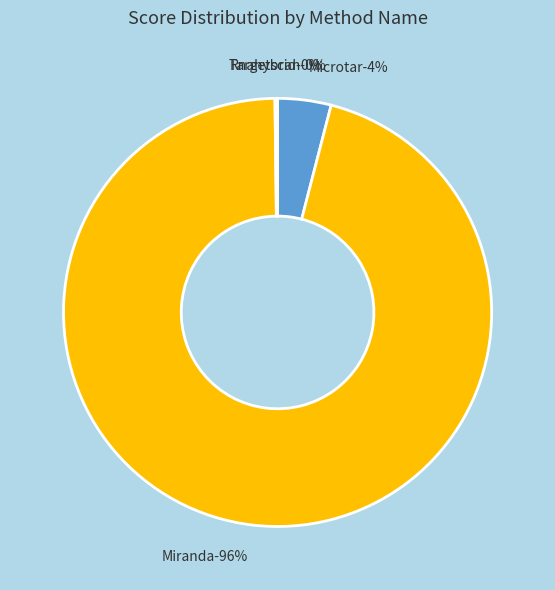

Which category accounts for the majority?

Miranda